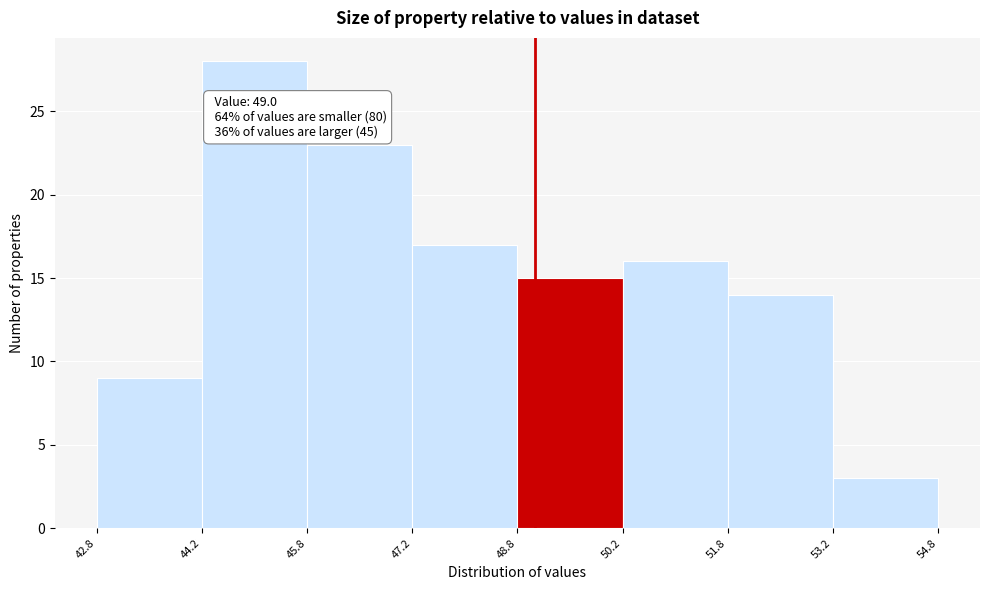

Which range on the x-axis has the tallest bar?

44.2 to 45.8